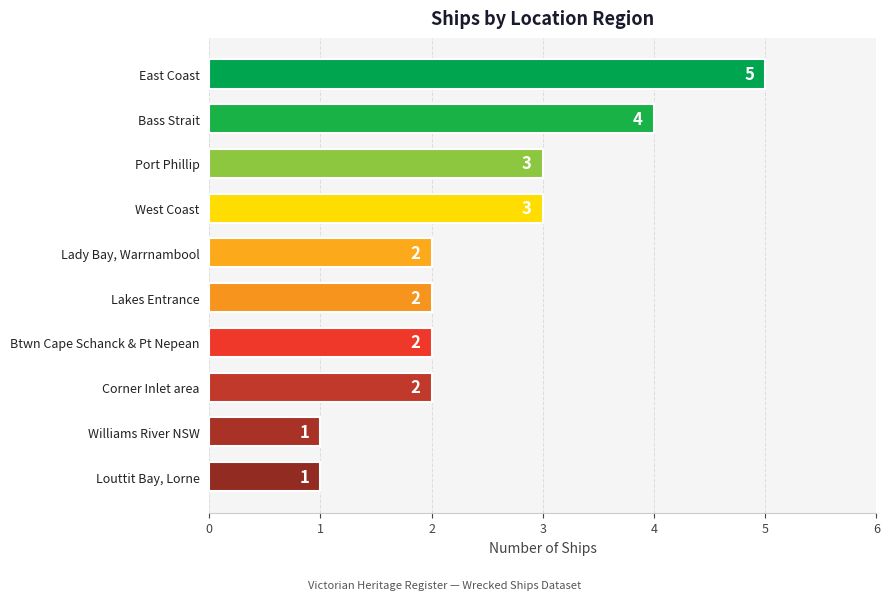

How many values are between 2 and 3?

6